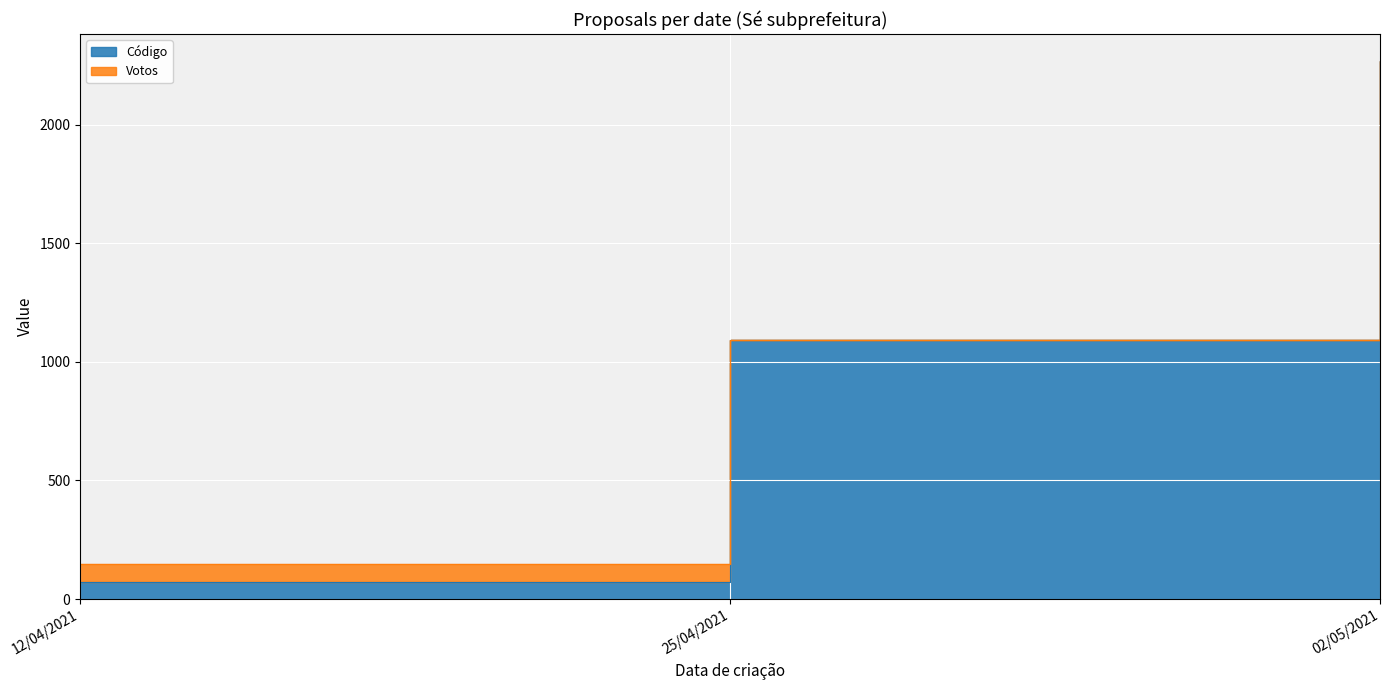

List the labels in order of value, smallest first.

12/04/2021, 25/04/2021, 02/05/2021